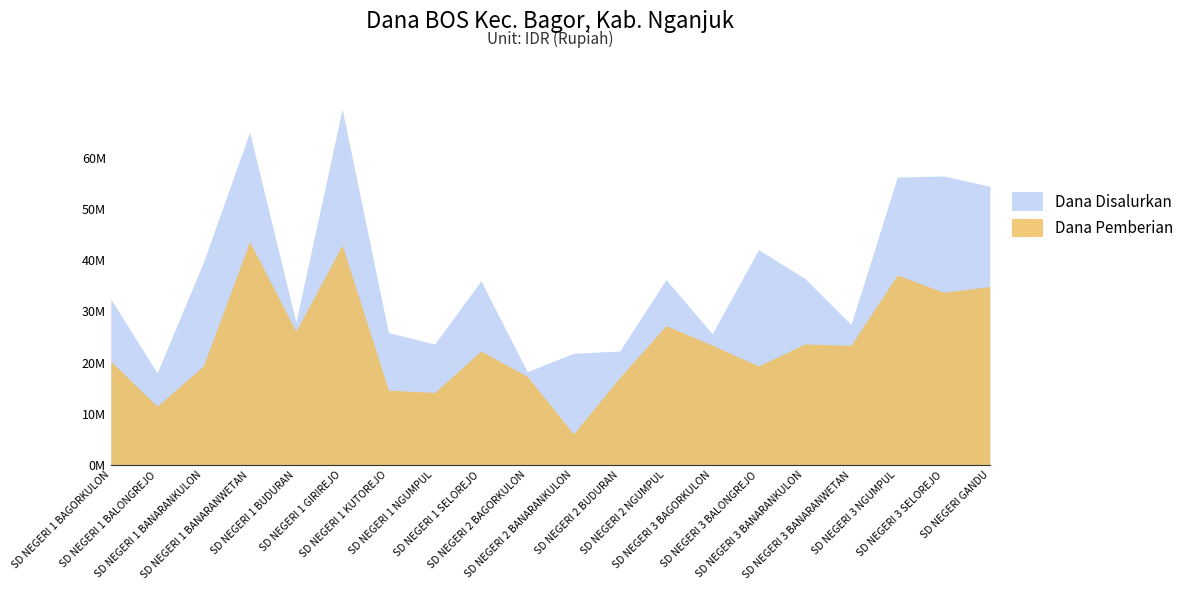

What is the label of the 15th point from the left?

SD NEGERI 3 BALONGREJO